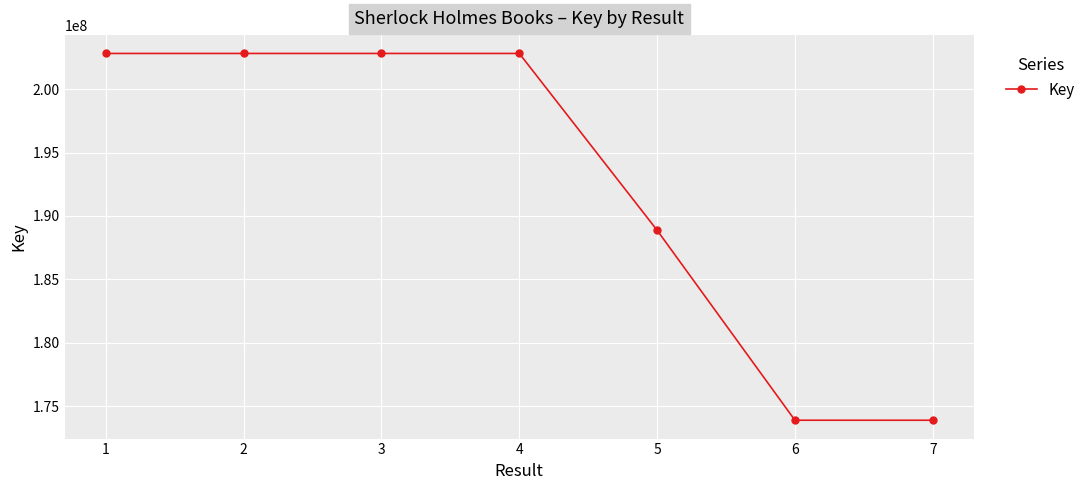

Approximately how many times larger is the value at 2 compared to 3?

1.0